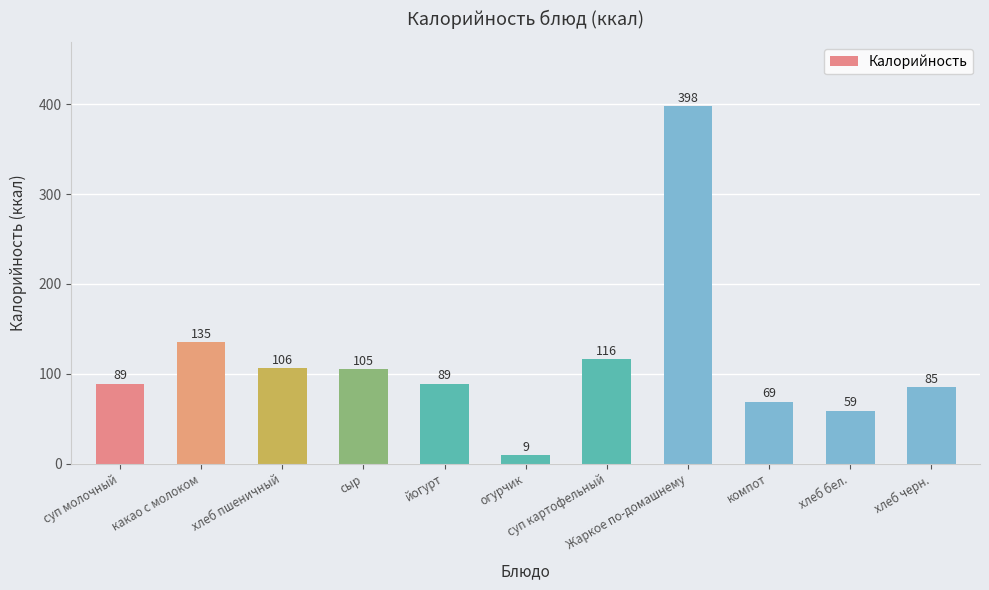

What is the sum of all values?

1260